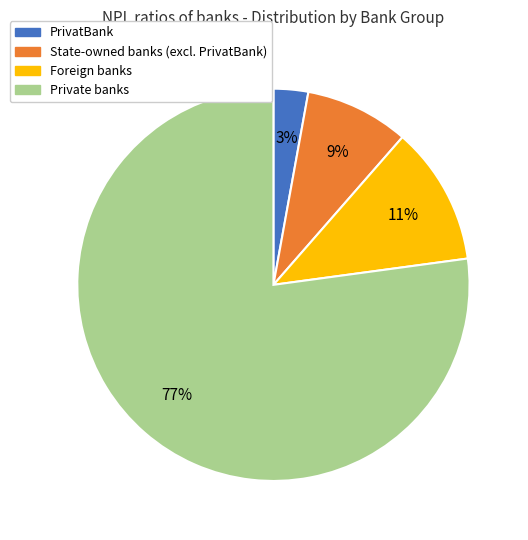

Between PrivatBank and State-owned banks (excl. PrivatBank), which is larger?

State-owned banks (excl. PrivatBank)